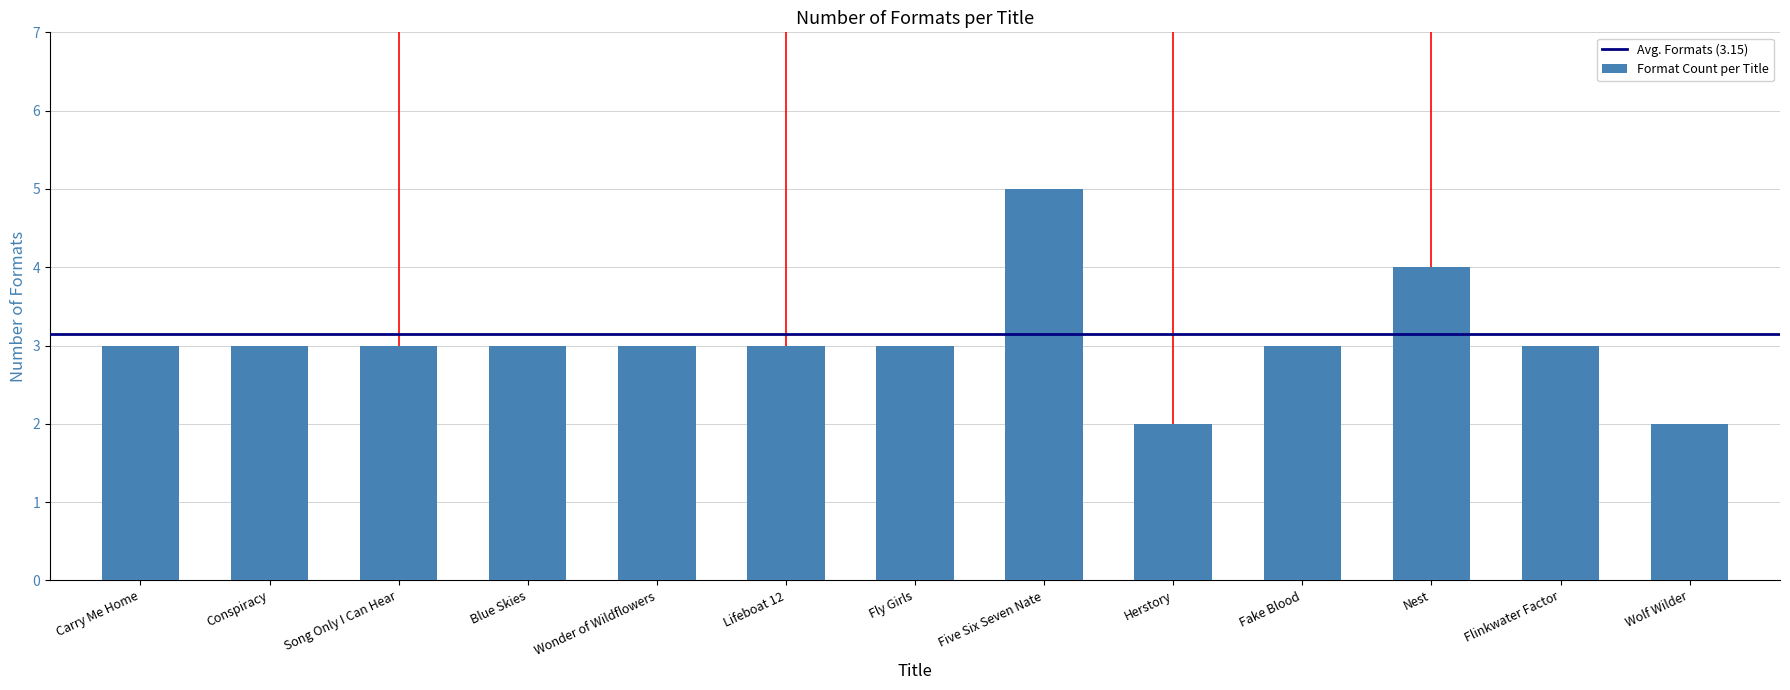

What is the value of the 2nd bar from the left?

3